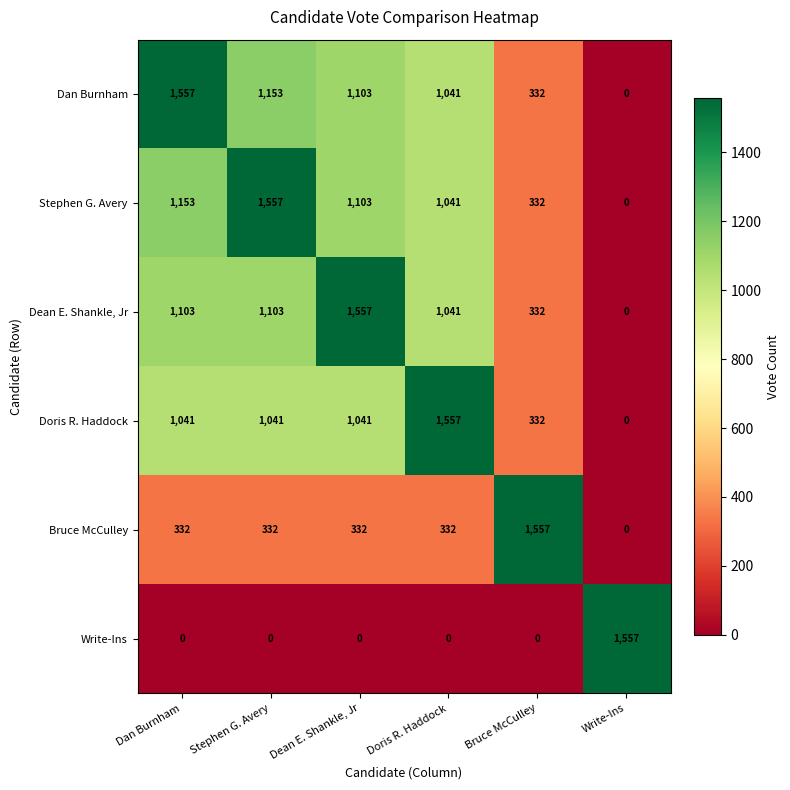

What is the sum of the Dean E. Shankle, Jr values at Dean E. Shankle, Jr and Dan Burnham?

2660